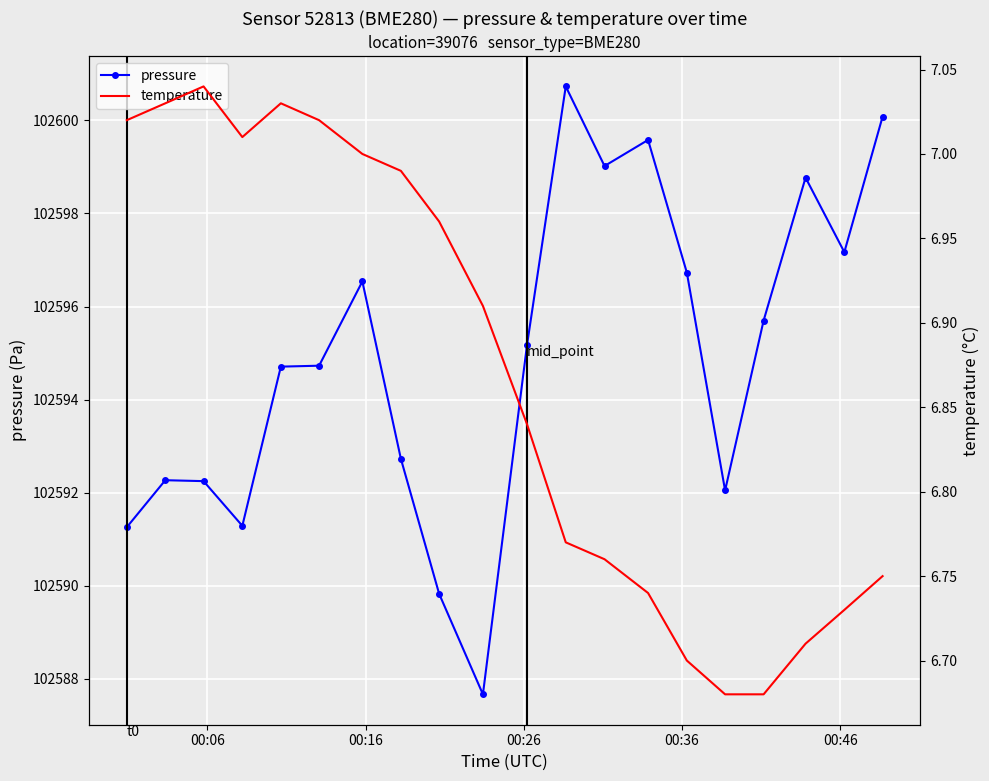

What is the lowest value of the pressure series?

102587.7